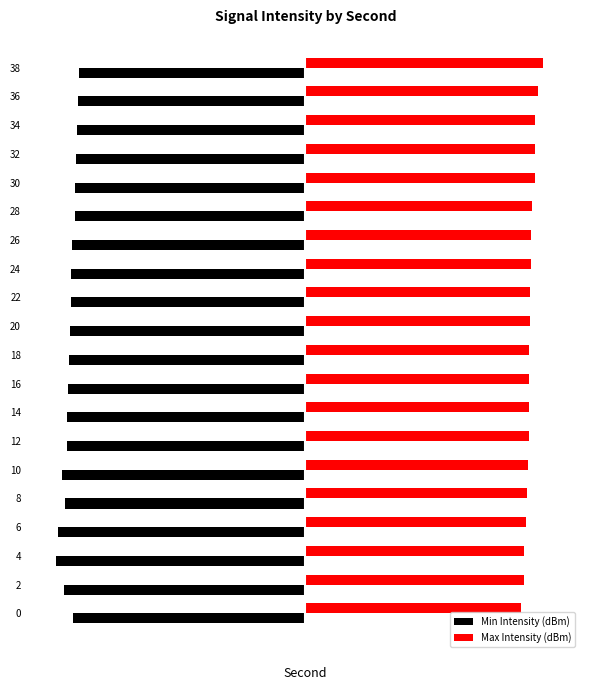

What is the average value of the Max Intensity (dBm) series?

126.3